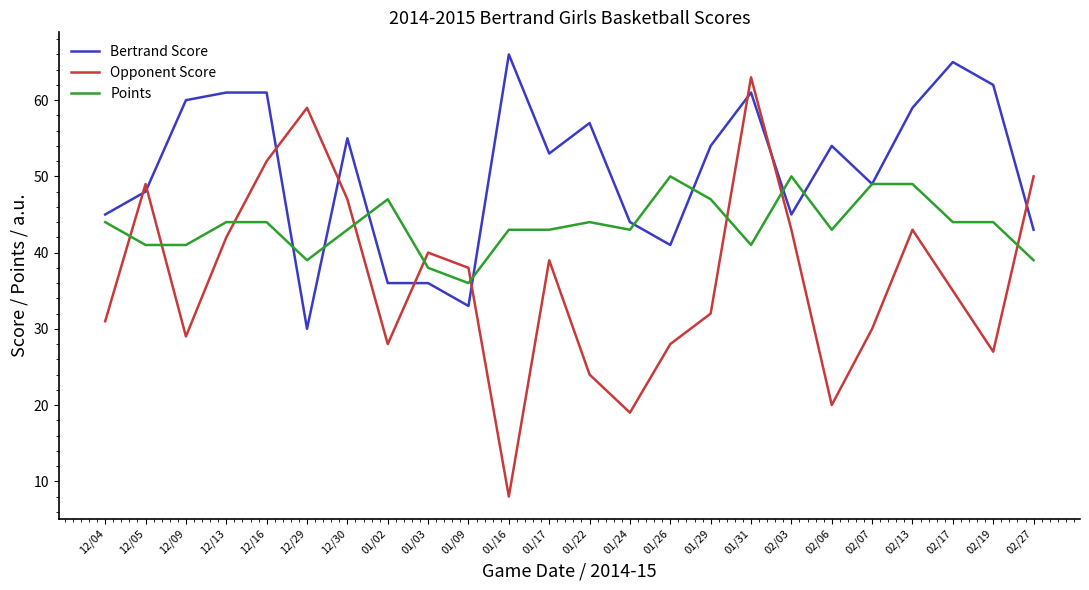

What position from the right is 01/17?

13